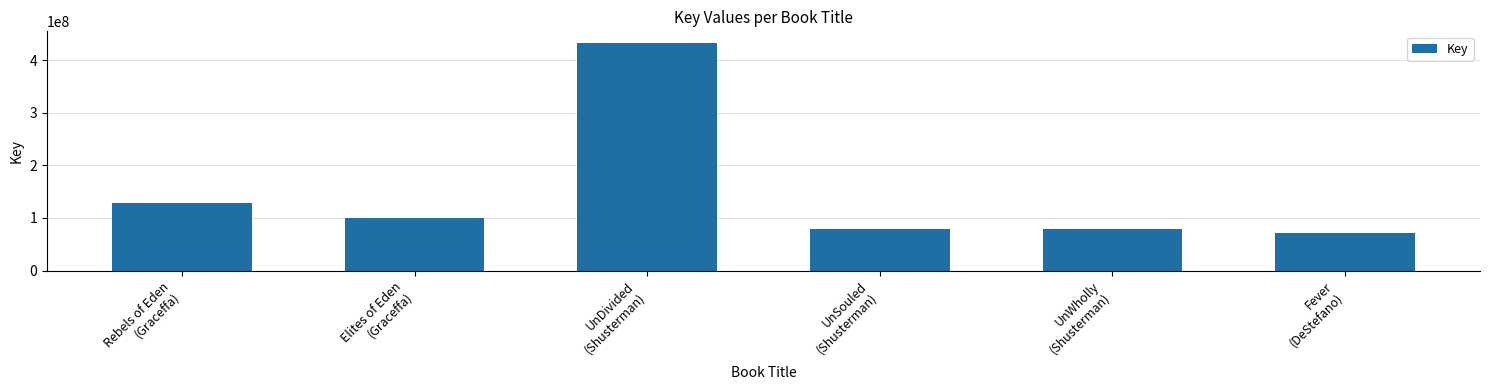

The value at UnWholly
(Shusterman) is 79421672. True or false?

True